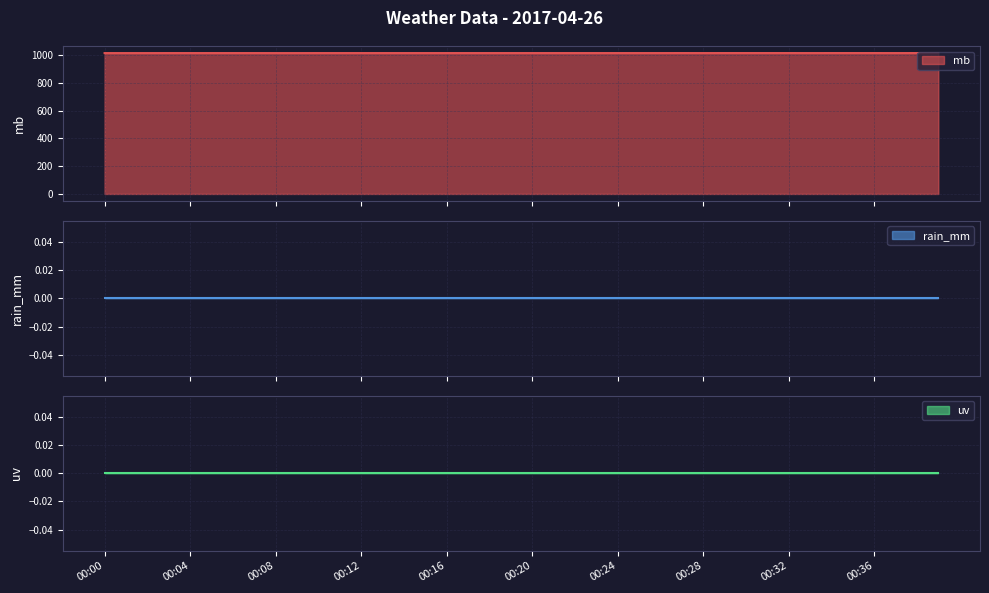

In mb, how many points are lower than both neighbors (excluding endpoints)?

3